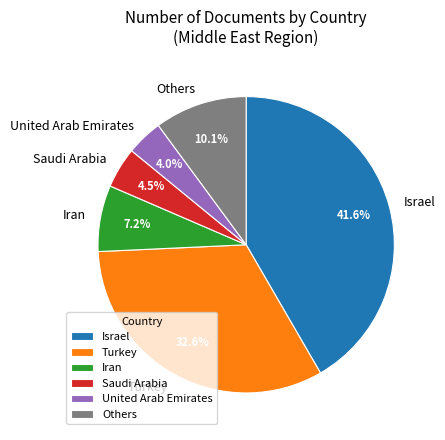

What is the total percentage of Others and Iran?

17.3%